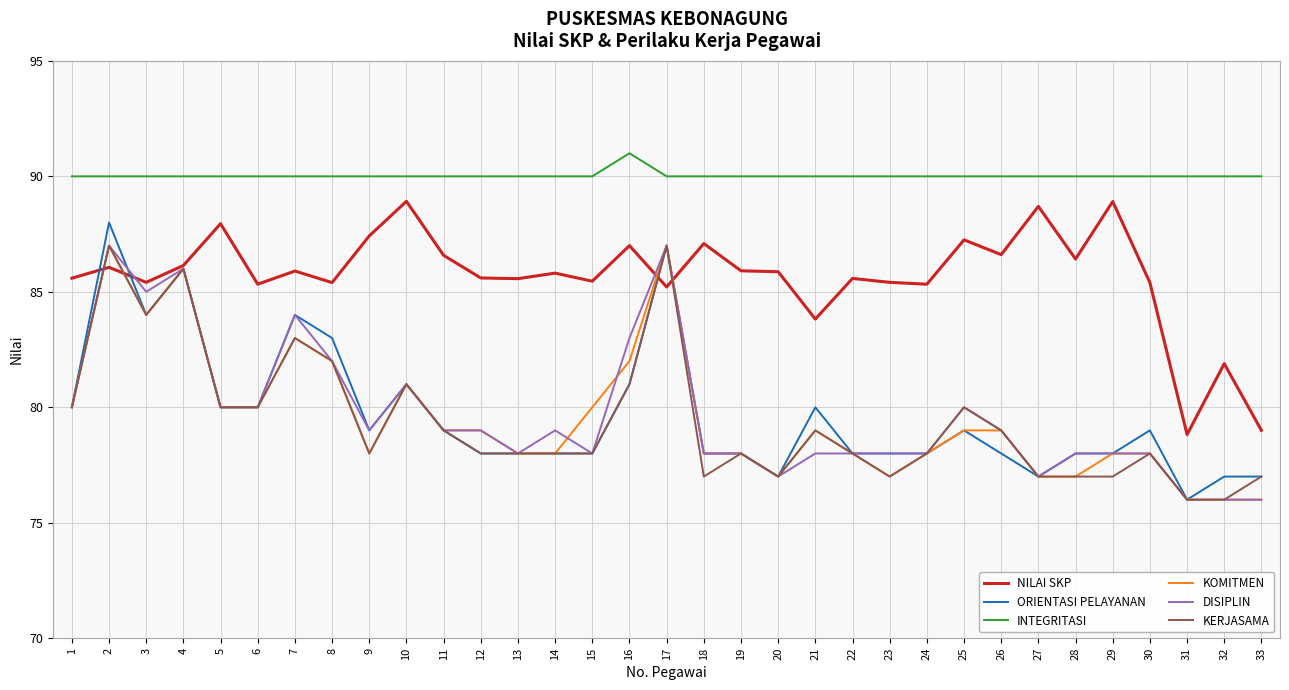

What is the smallest value displayed?

76.0